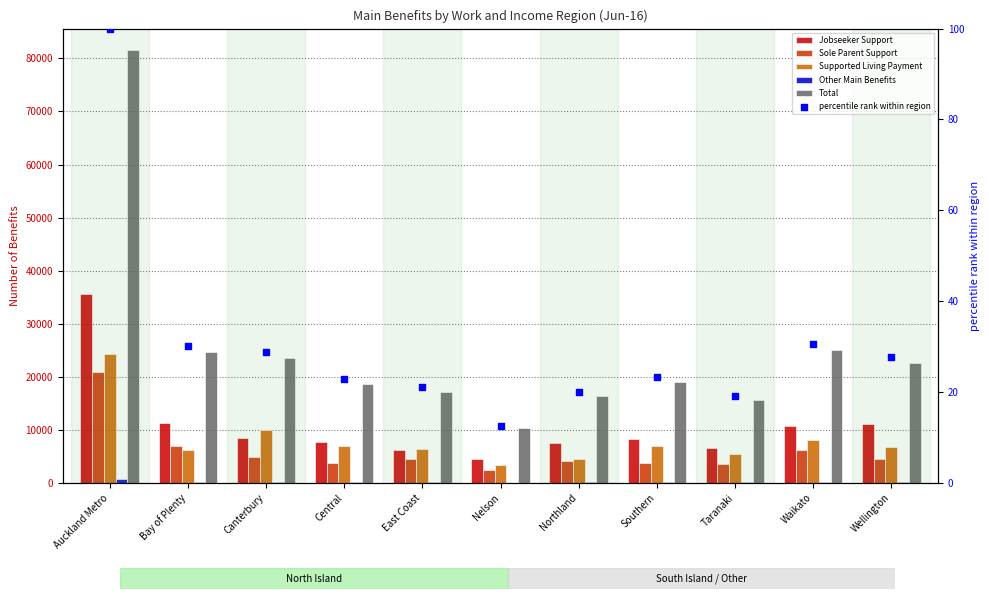

Is the value of Jobseeker Support at Canterbury greater than the value of Supported Living Payment at Bay of Plenty?

Yes